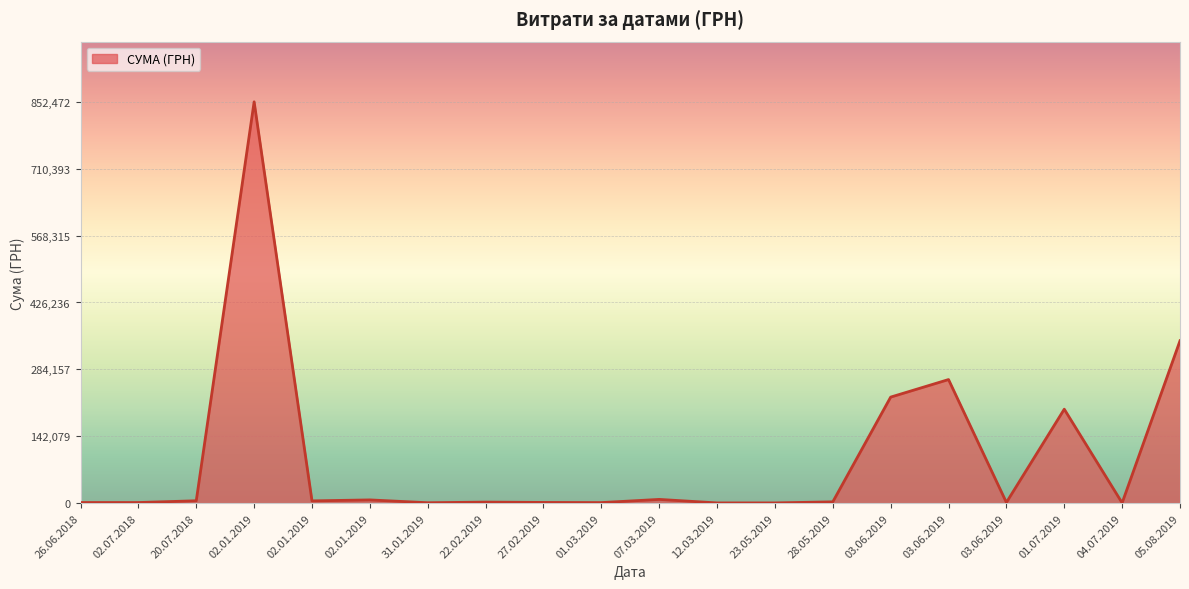

How many interior local peaks (higher than both neighbors) does the data have?

6